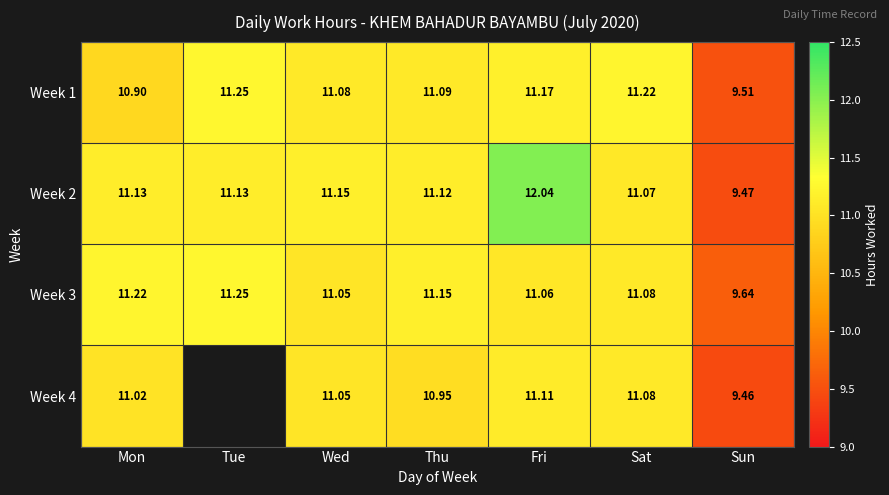

At which label does Week 1 first exceed 11?

Tue